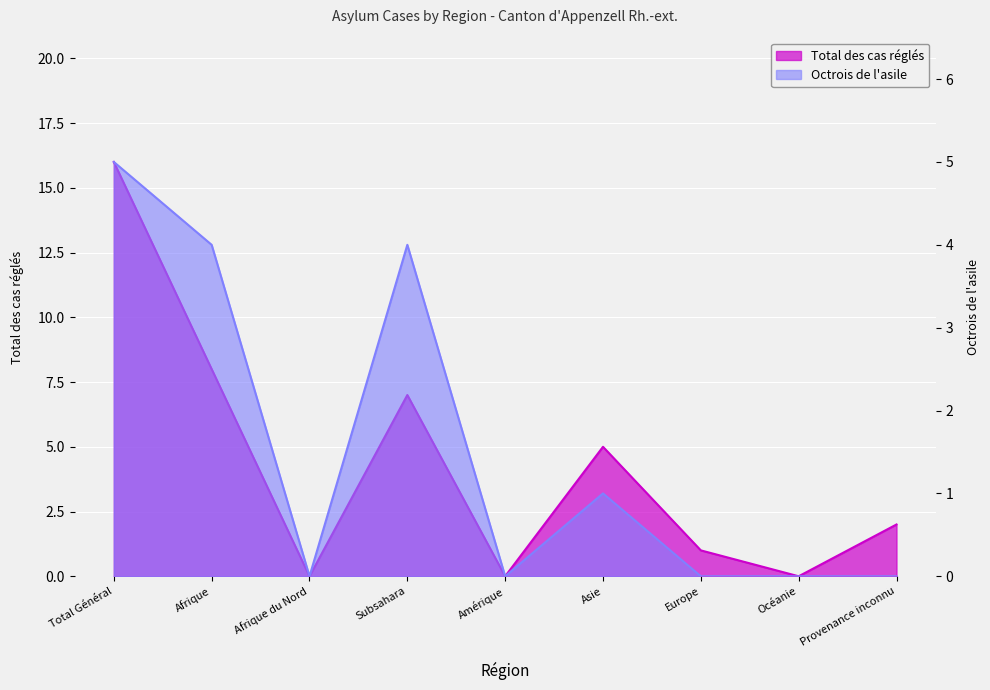

What is the difference between the maximum and minimum values in the Octrois de l'asile series?

5